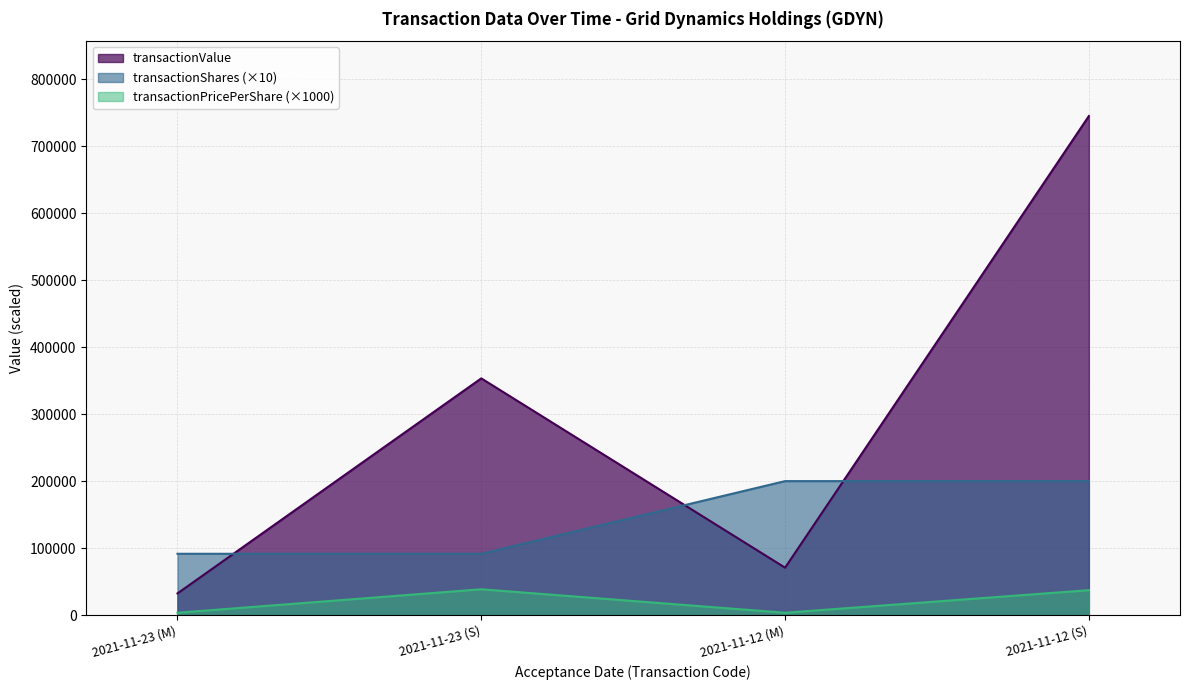

The value of transactionShares at 2021-11-12 (M) is 200000.0. True or false?

True